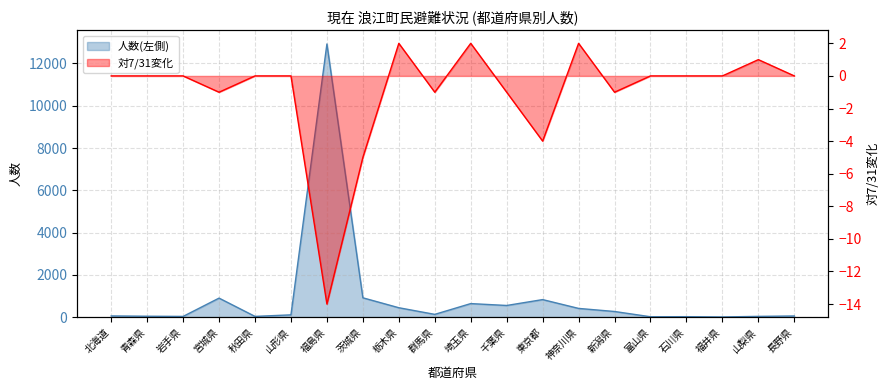

The 対7/31 series shows 2 at 埼玉県. True or false?

True